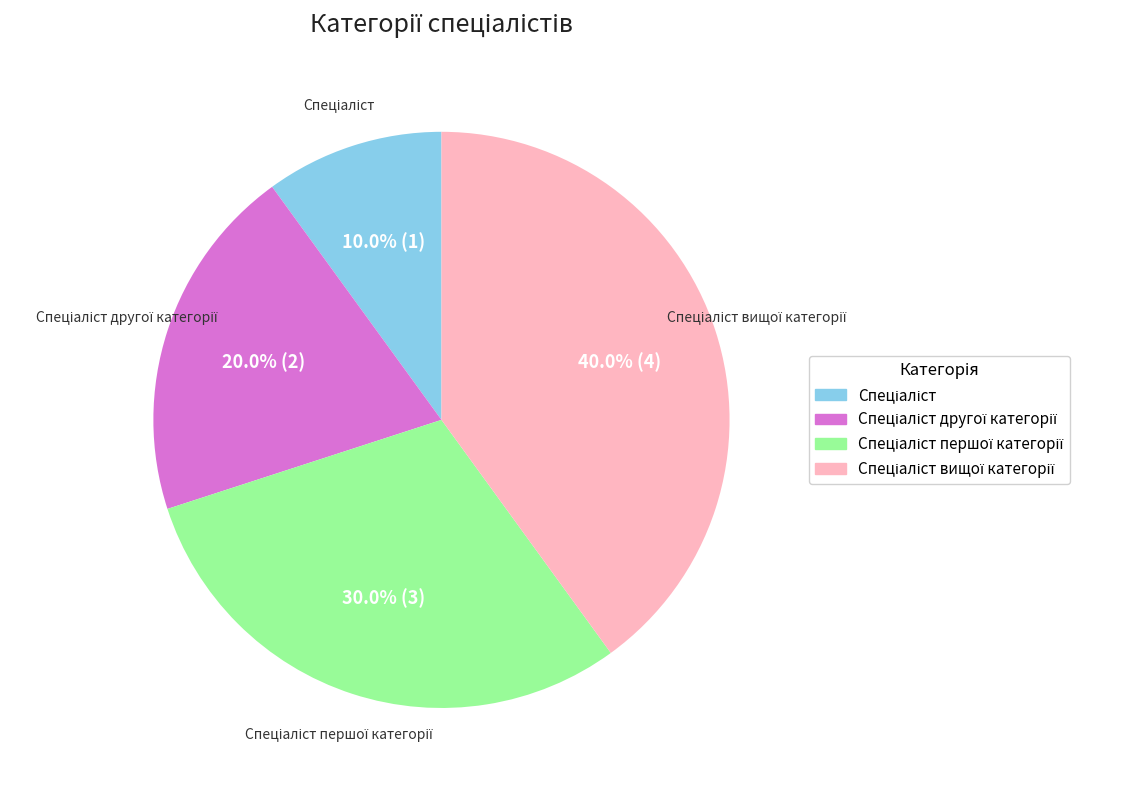

Does any single category account for the majority?

No